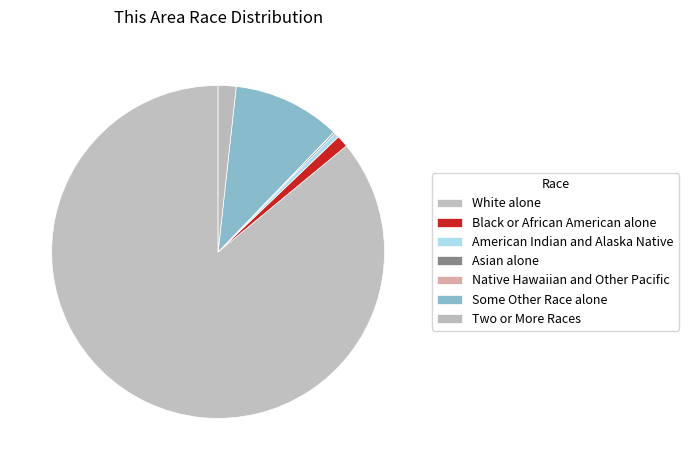

How many slices are in this pie chart?

7